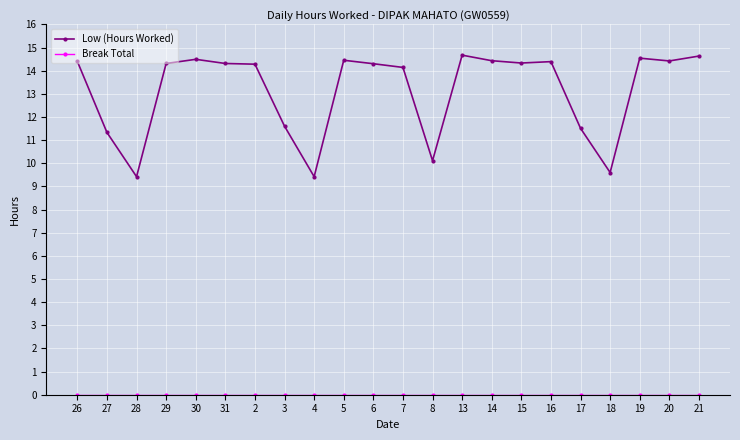

Which series has the widest spread of values?

Low (Hours Worked)